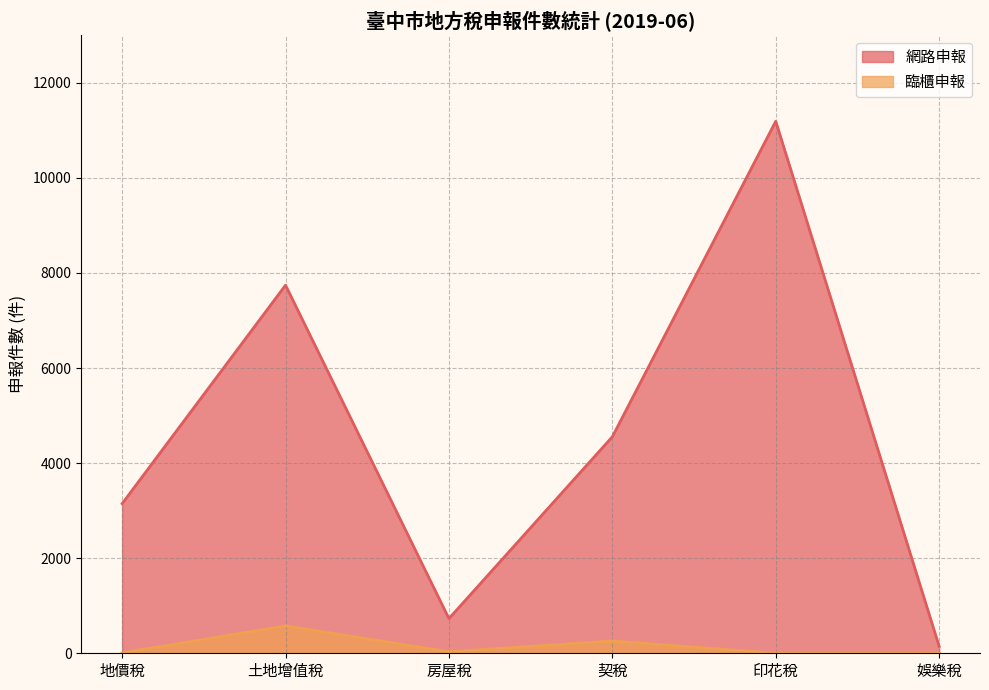

What position from the left is 娛樂稅?

6